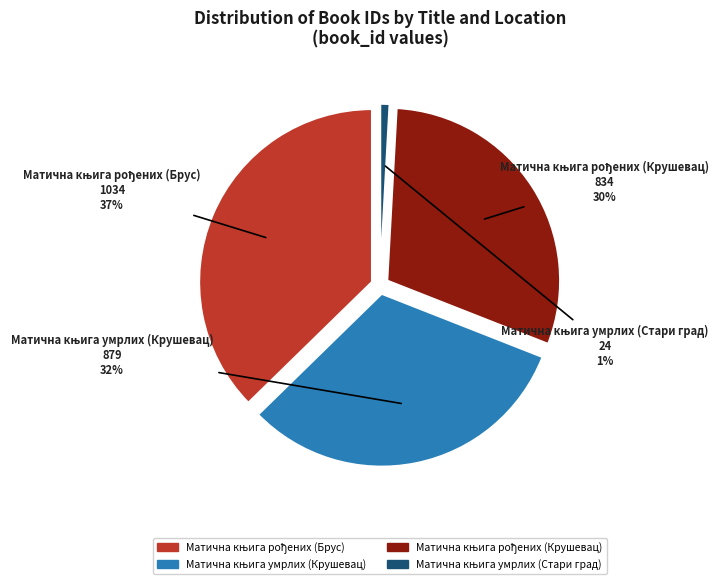

What is the largest slice in the pie chart?

Матична књига рођених (Брус)